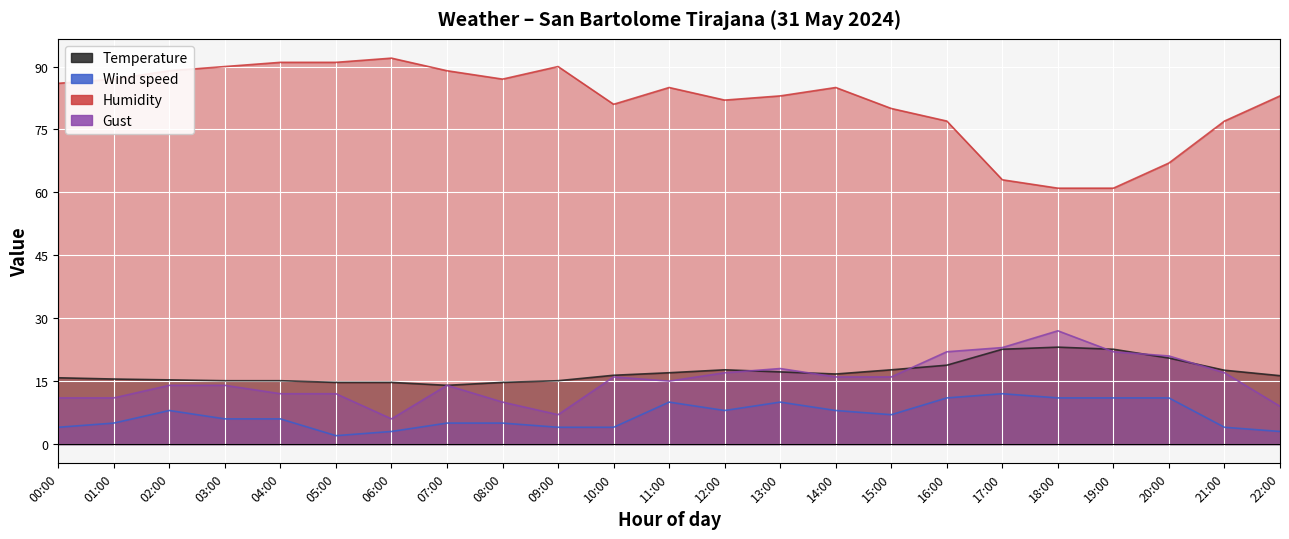

List the labels in order of Humidity value, smallest first.

18:00, 19:00, 17:00, 20:00, 16:00, 21:00, 15:00, 10:00, 12:00, 13:00, 22:00, 11:00, 14:00, 00:00, 01:00, 08:00, 02:00, 07:00, 03:00, 09:00, 04:00, 05:00, 06:00